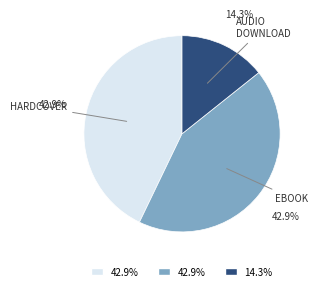

Does any single category account for the majority?

No